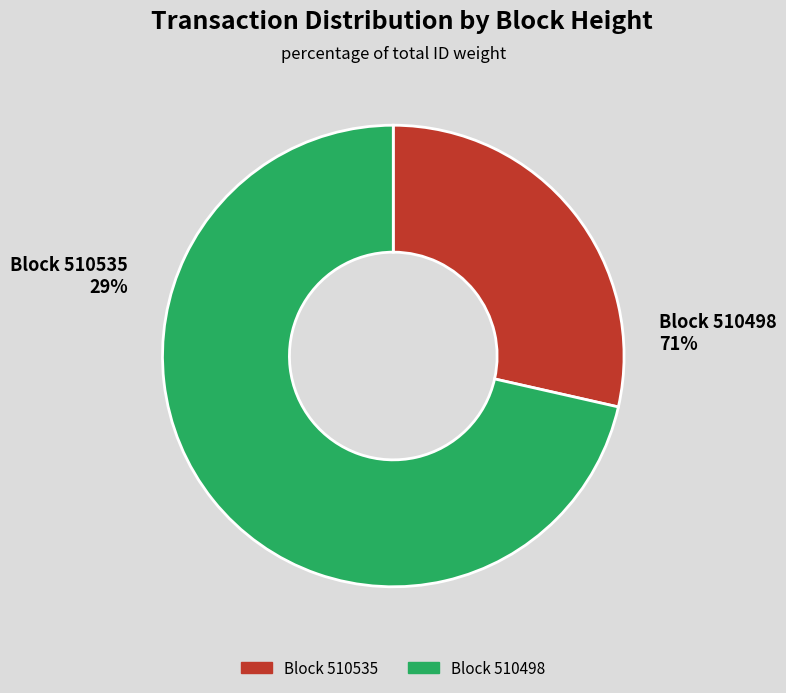

Which category has the smallest portion of the pie?

510535